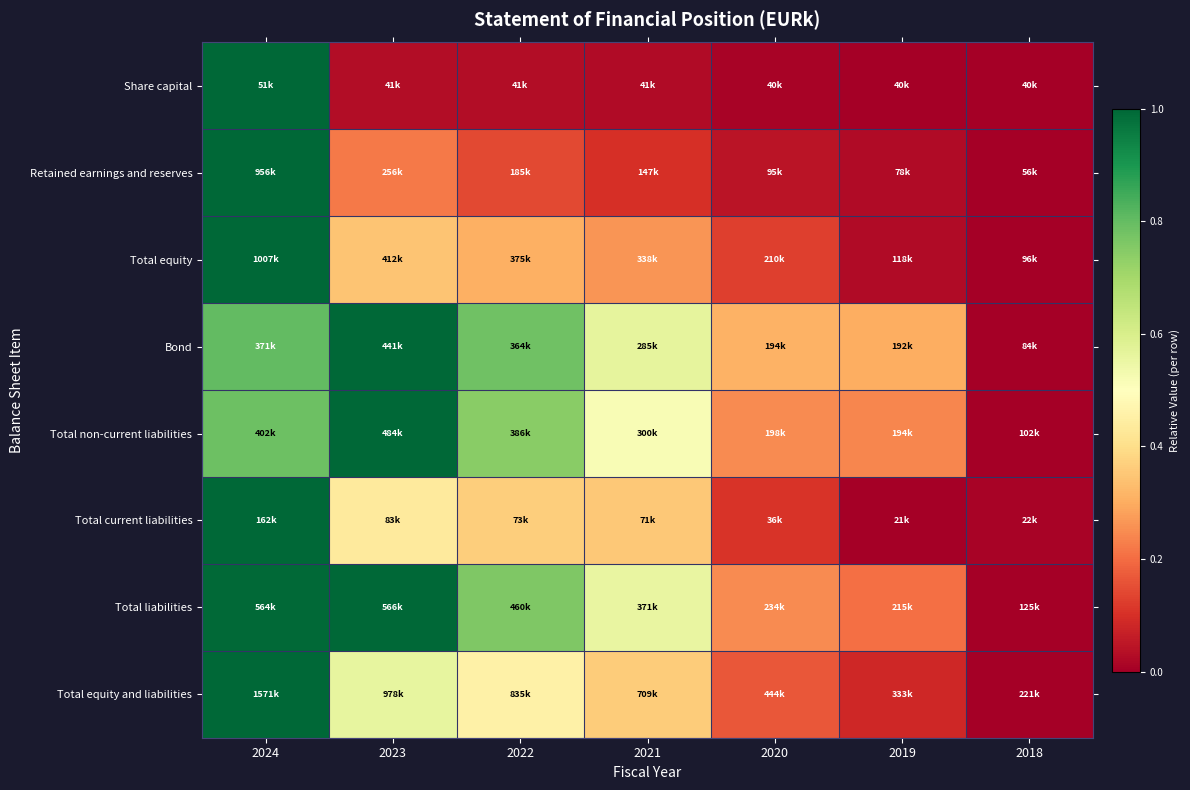

Which label corresponds to the largest value in the chart?

2024